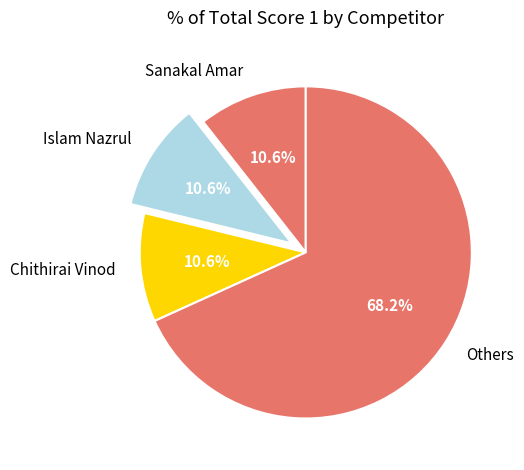

Does any single category account for the majority?

Yes